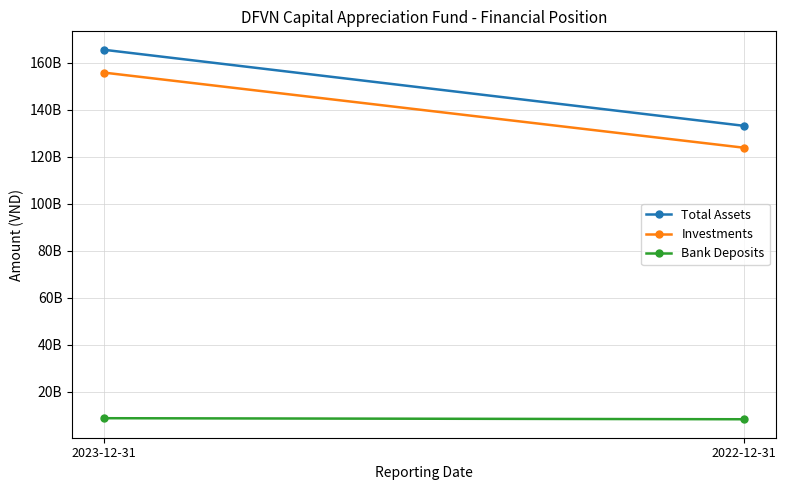

The Bank Deposits series shows 8355662053 at 2022-12-31. True or false?

True